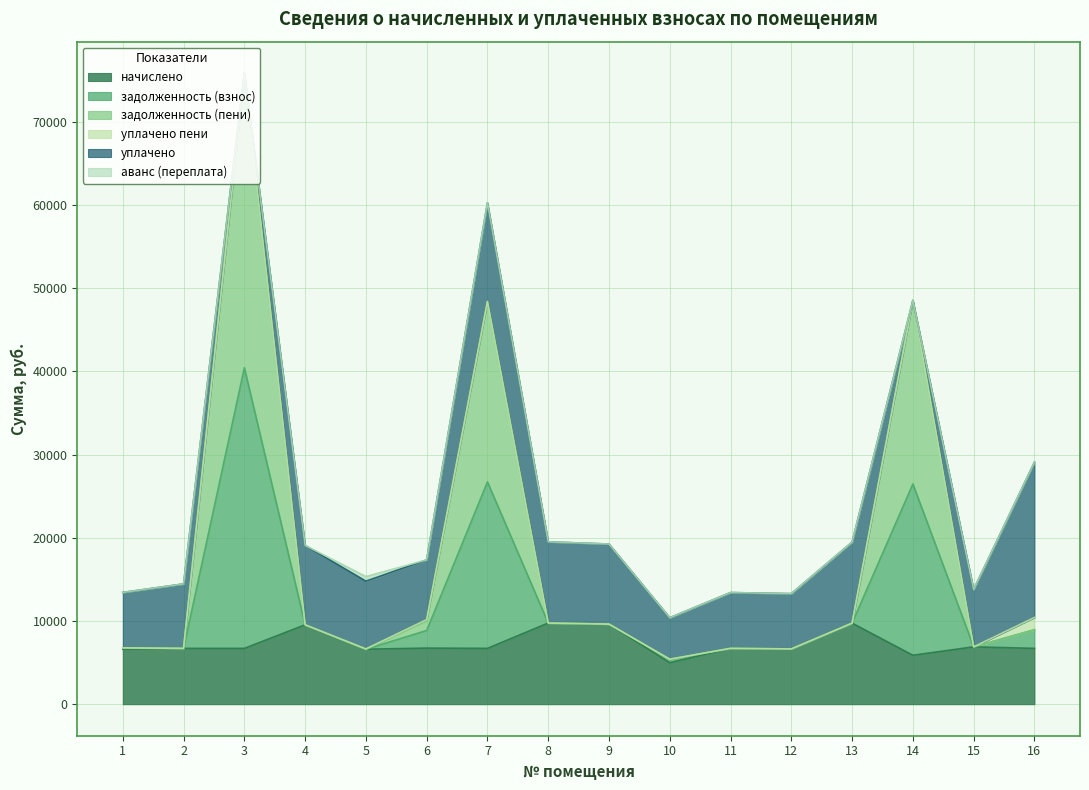

Which series has the largest range (max minus min)?

задолженность (взнос)